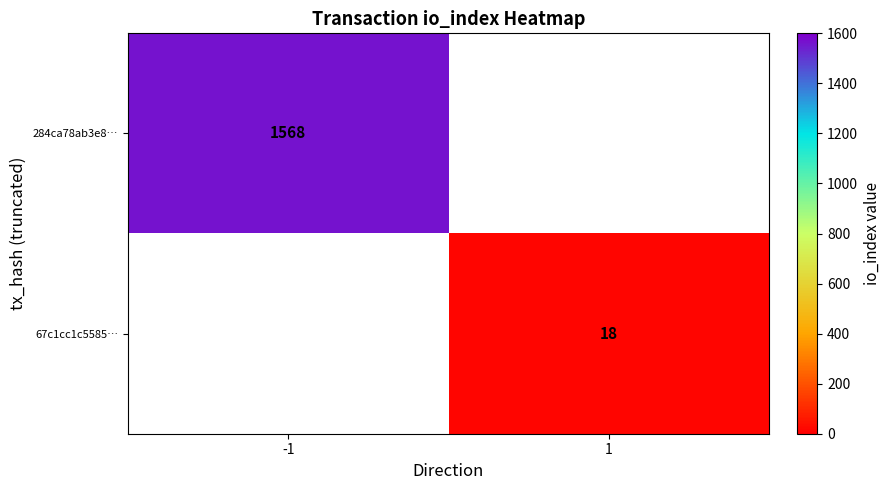

True or false: 67c1cc1c5585… has a value of 25 at 1.

False